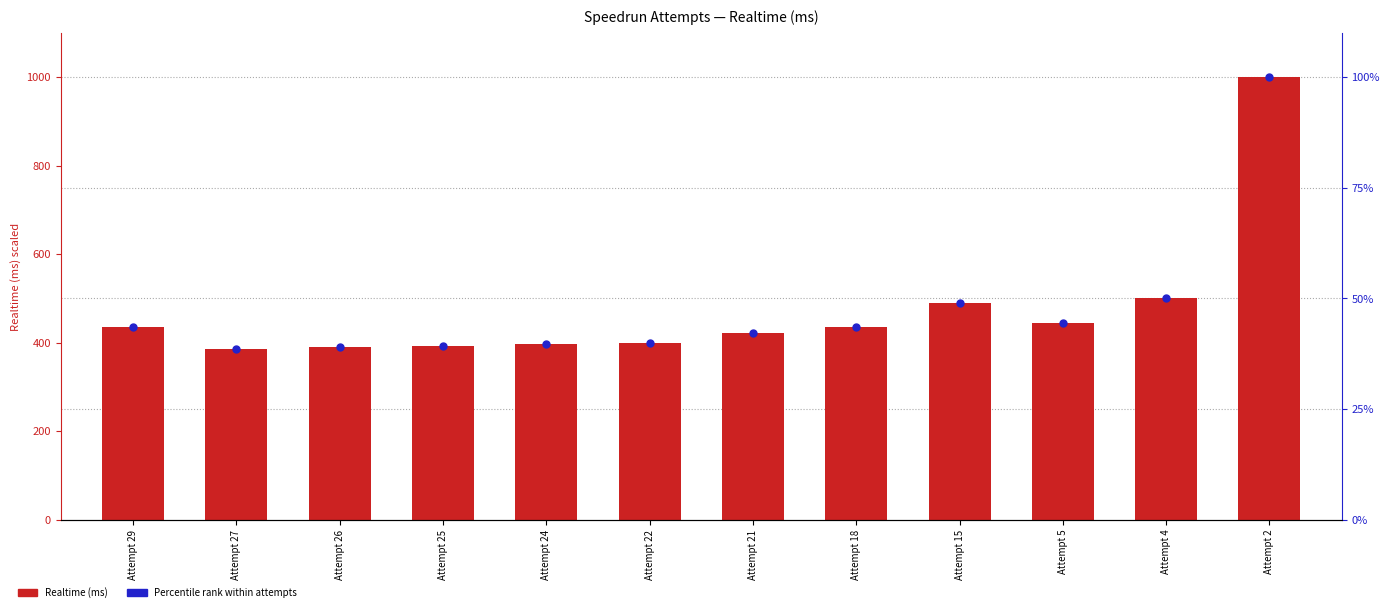

What is the total value across all series at Attempt 18?

478.1